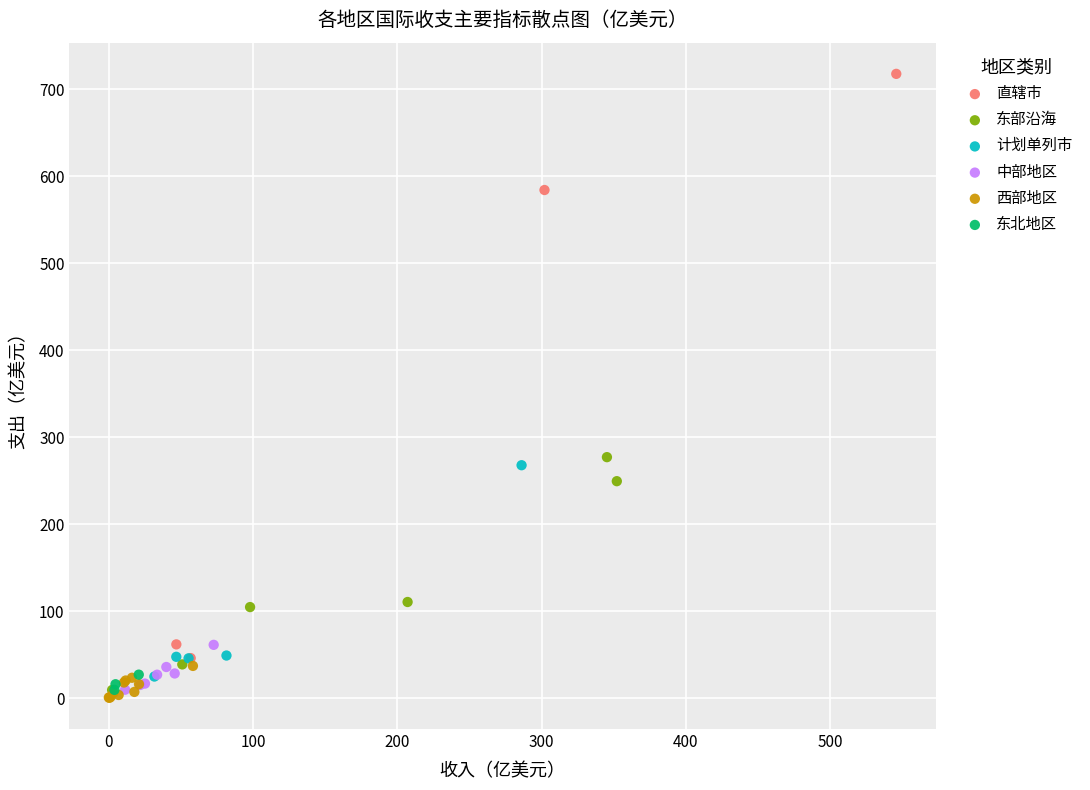

Which series has the widest spread of Y values?

直辖市